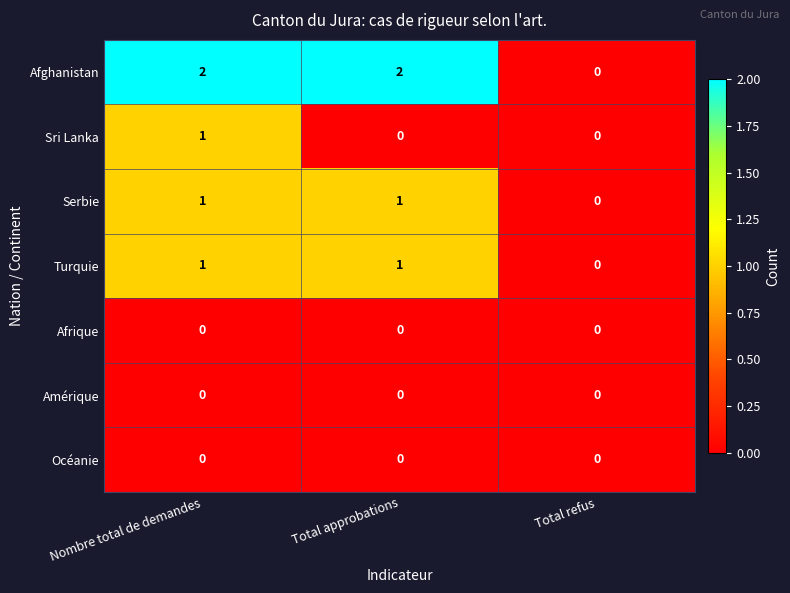

What is the greatest value displayed?

2